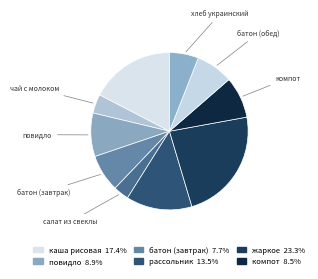

How many slices are in this pie chart?

10